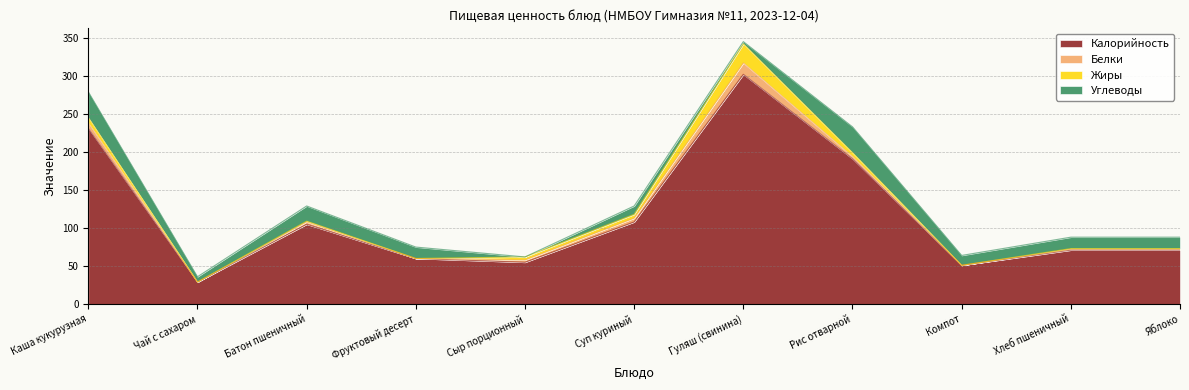

What is the difference between the Углеводы values at Хлеб пшеничный and Суп куриный?

4